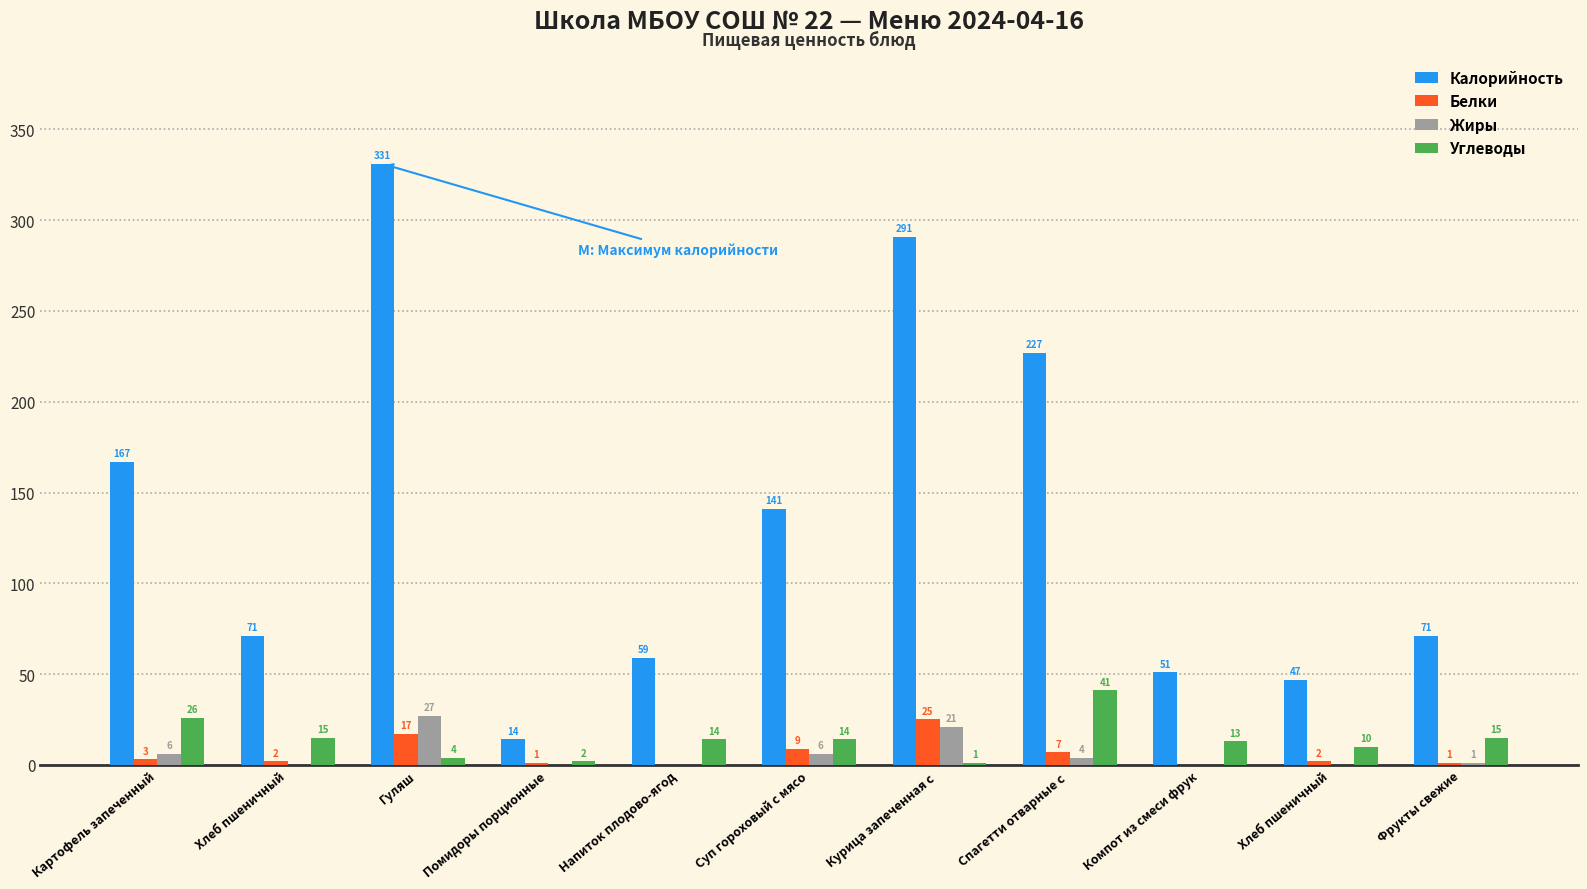

What are all the series names shown in the legend?

Калорийность, Белки, Жиры, Углеводы